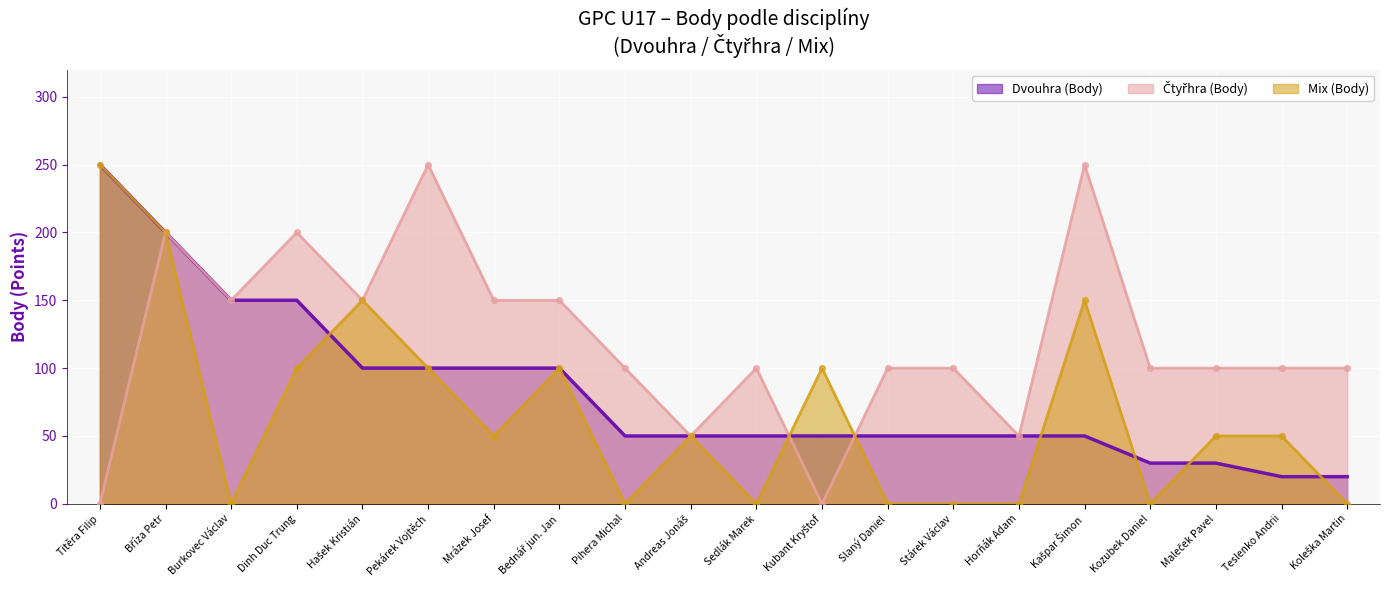

Which series has the largest total across all categories?

Čtyřhra (Body)